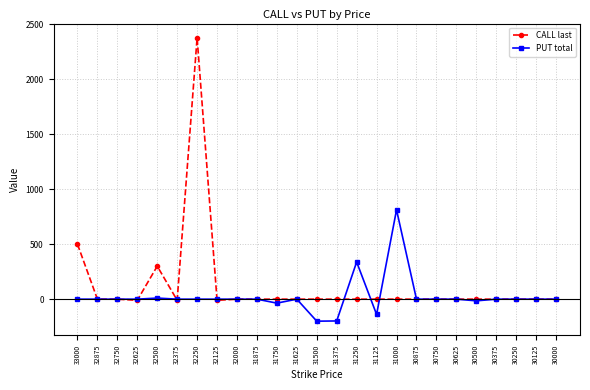

What is the total value across all series at 31000?

812